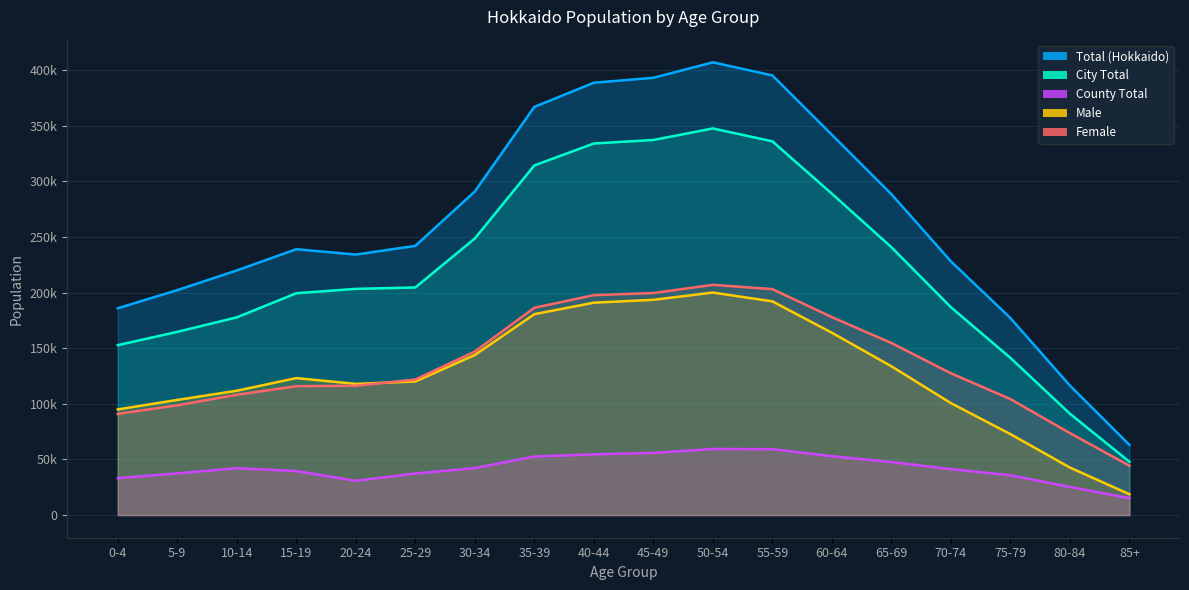

What is the approximate value of Total (Hokkaido) at 80-84, to the nearest 100?

116500